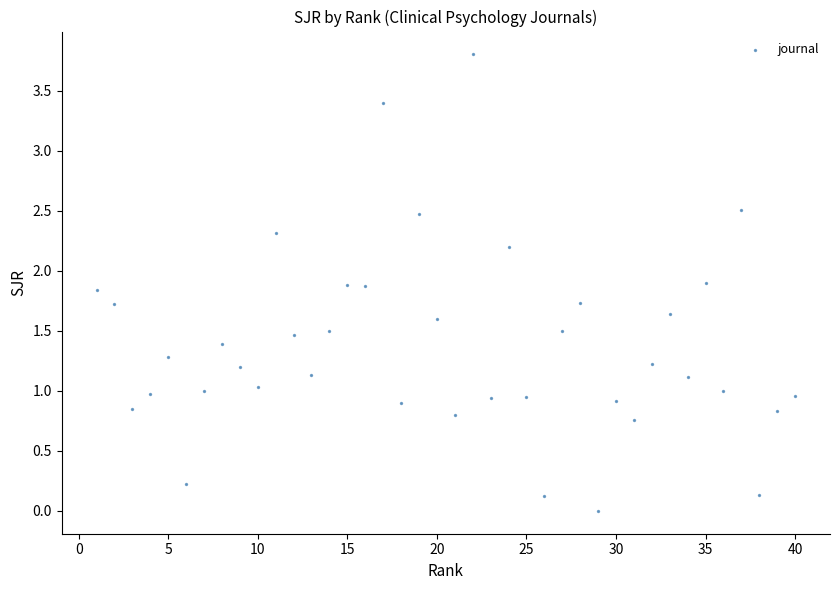

What is the range of X values (max minus min)?

39.0